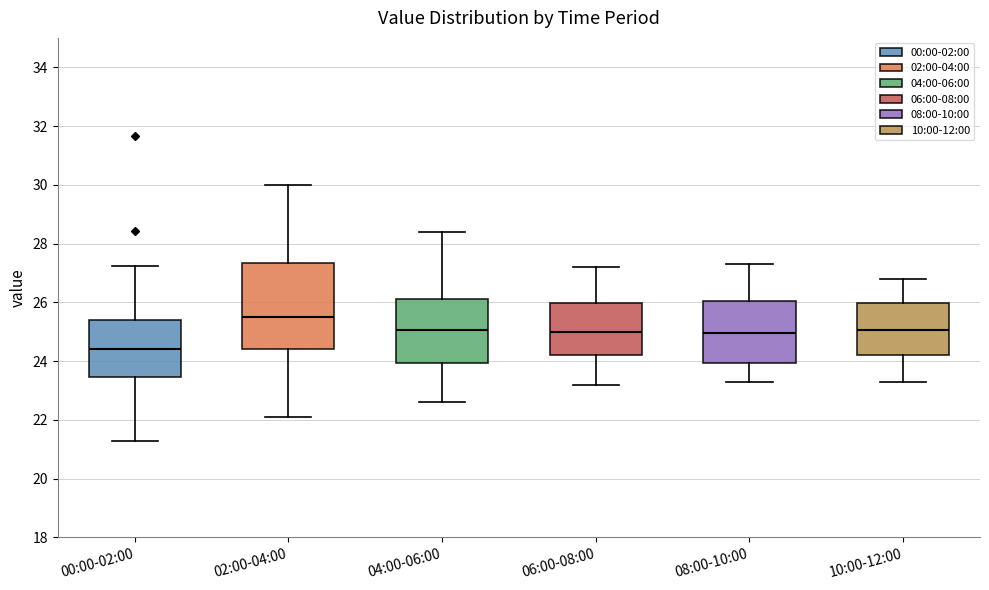

Which box's median line is the lowest?

00:00-02:00